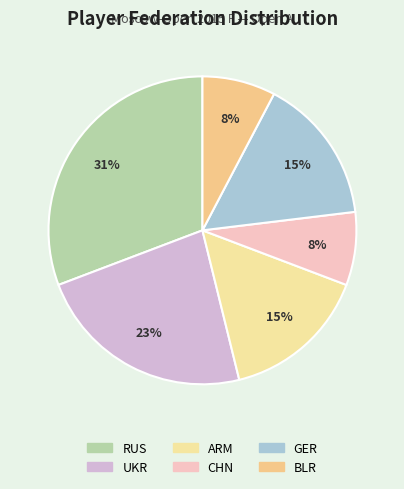

Does any single category account for the majority?

No